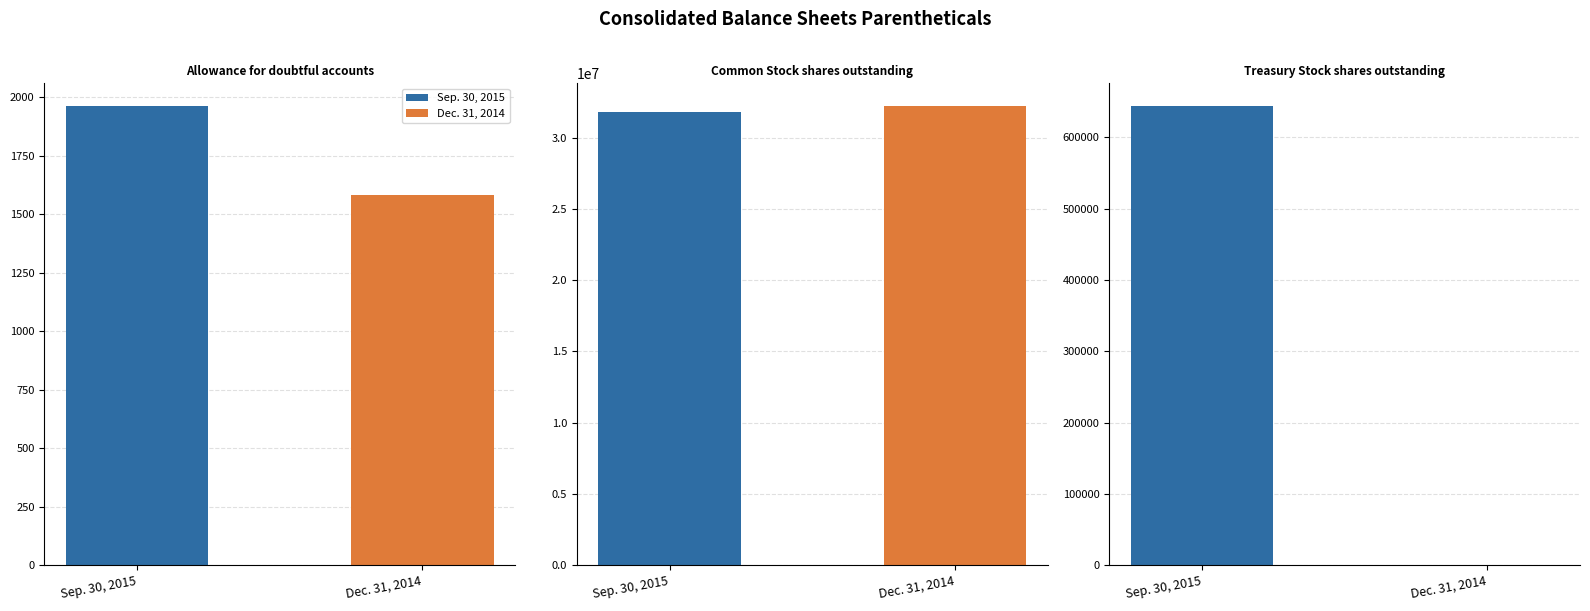

Which series has the largest total across all categories?

Sep. 30, 2015